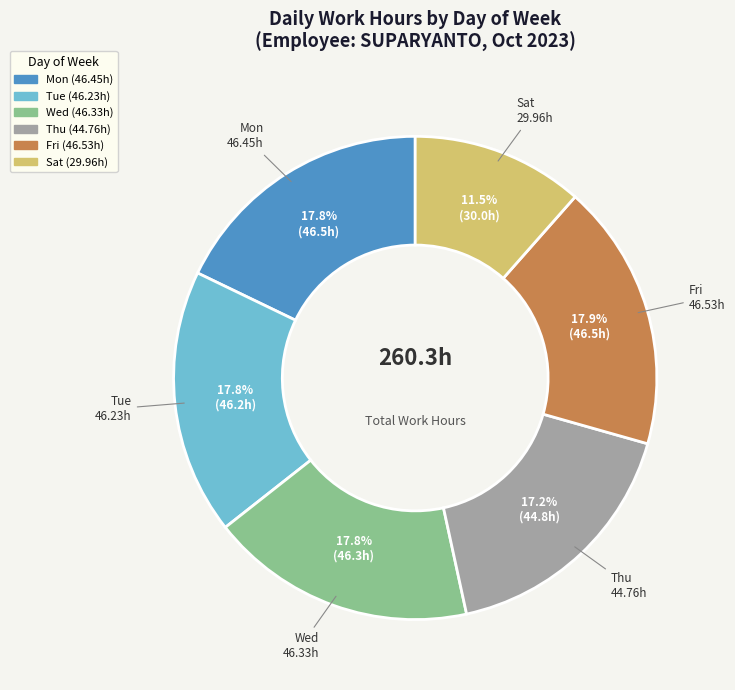

Which slice is the smallest?

Sat